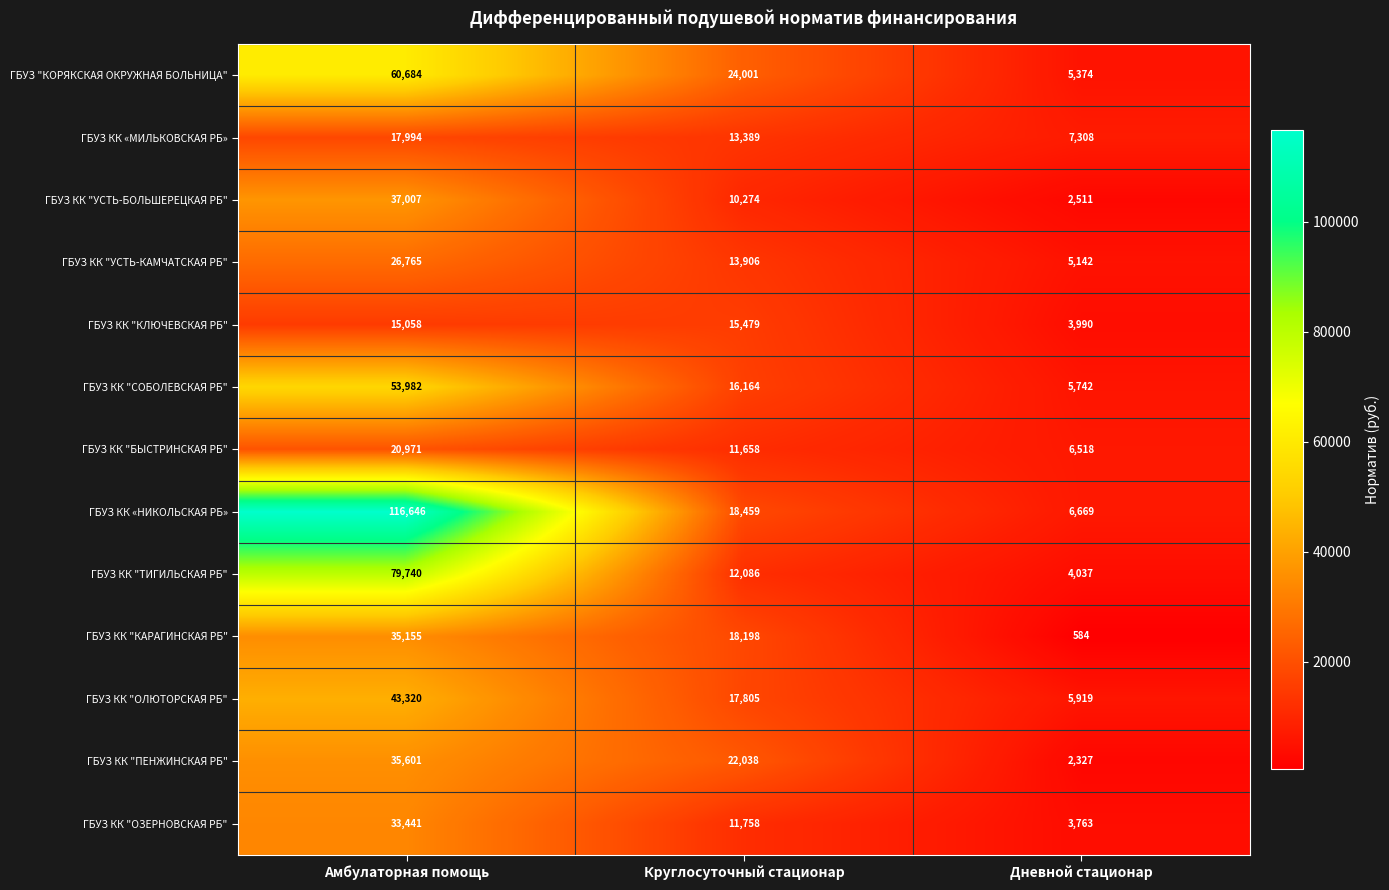

At which category is the sum across all series the highest?

Амбулаторная помощь